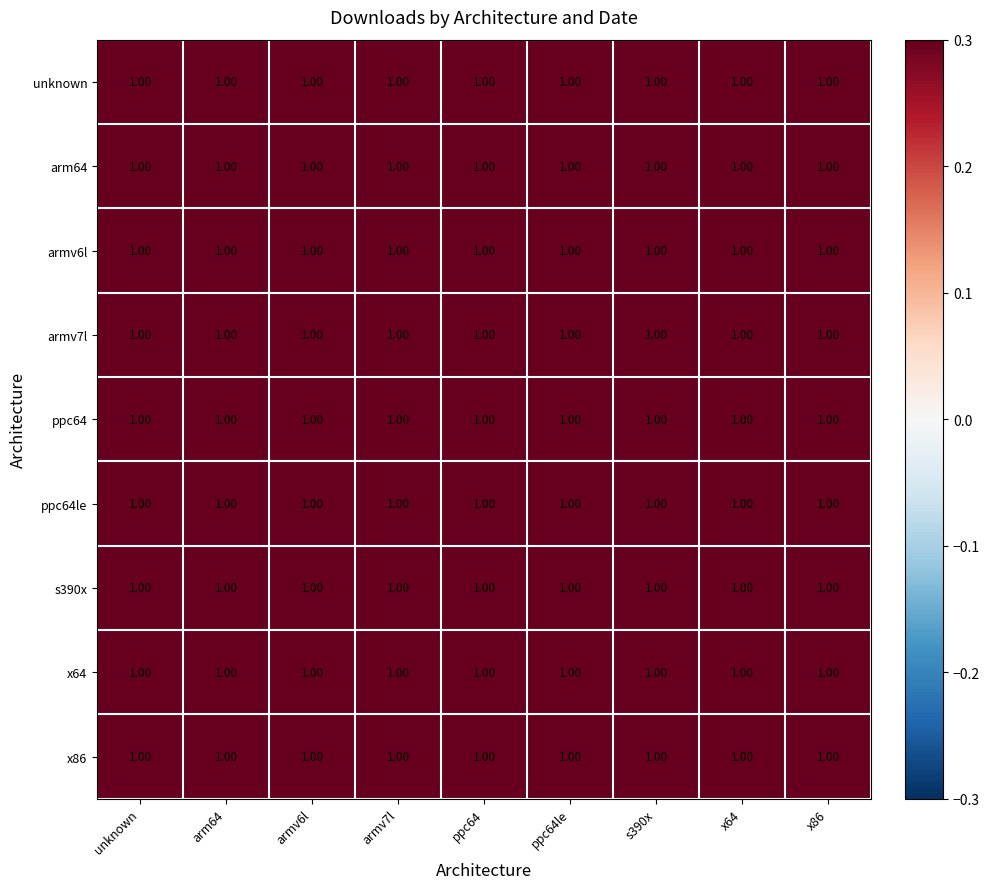

Which series has the largest total across all categories?

x86